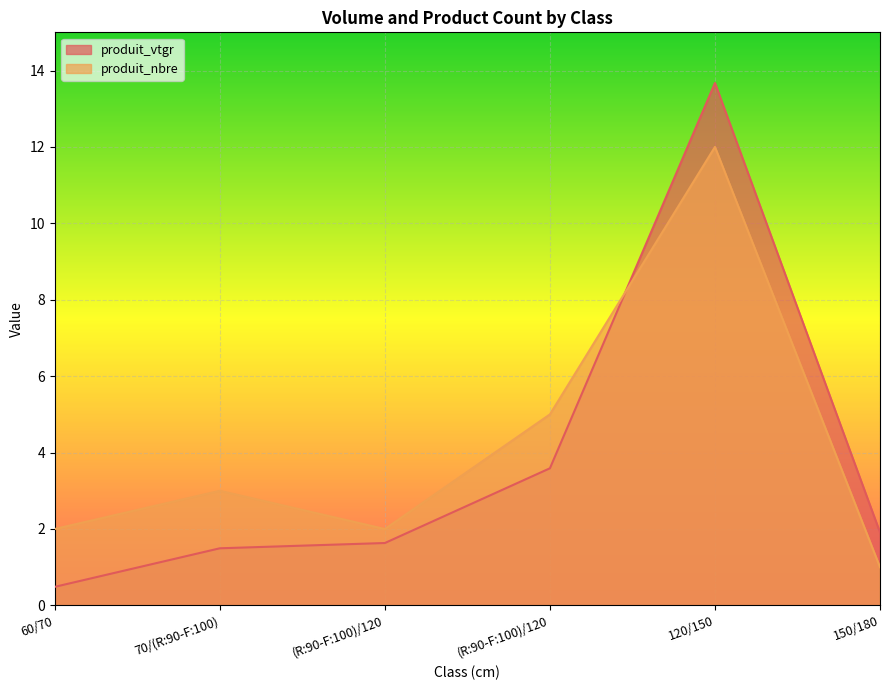

What is the spread (max minus min) of values at 70/(R:90-F:100)?

1.5